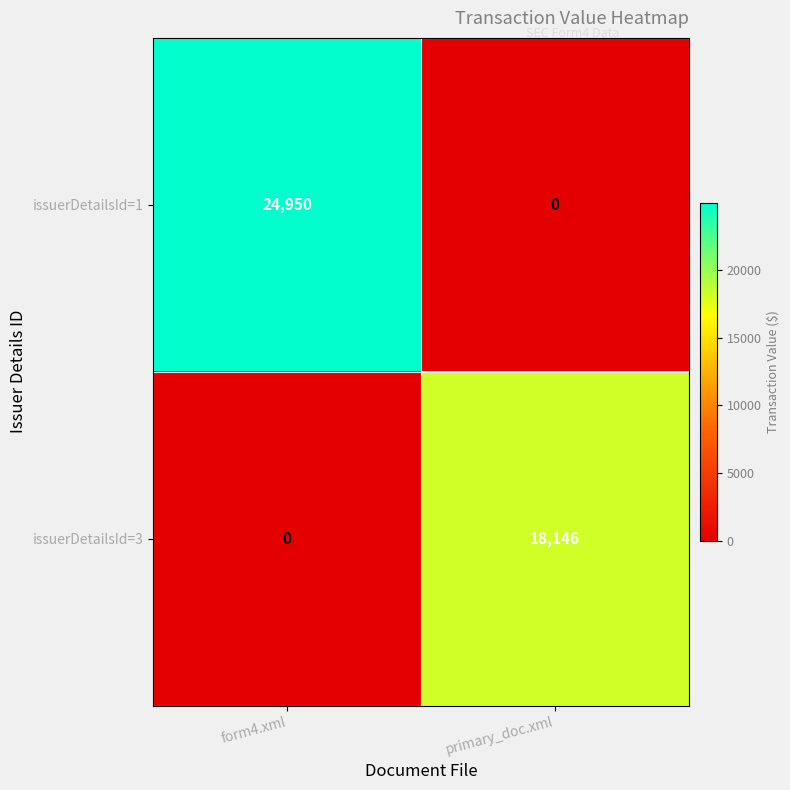

What is the average value of the issuerDetailsId=3 series?

9073